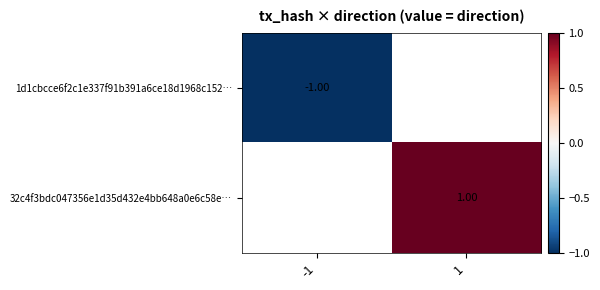

Which label corresponds to the smallest value in the chart?

-1